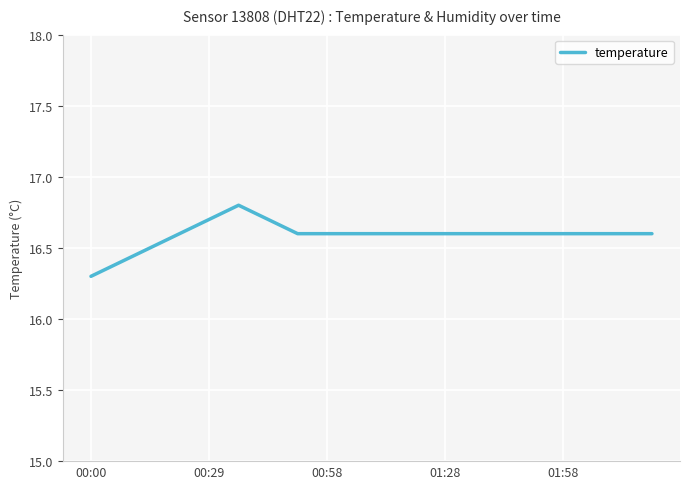

What is the highest value of the temperature series?

16.8